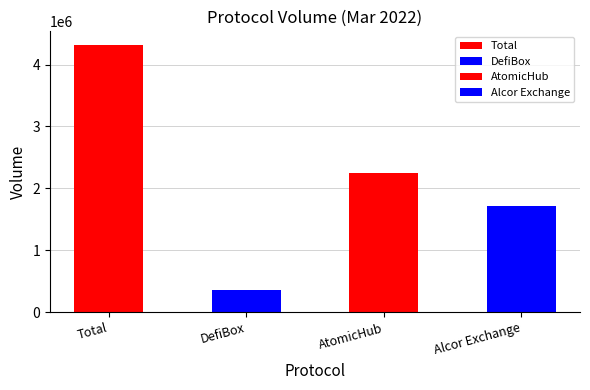

What is the sum of the values at Alcor Exchange and Total?

6029220.1